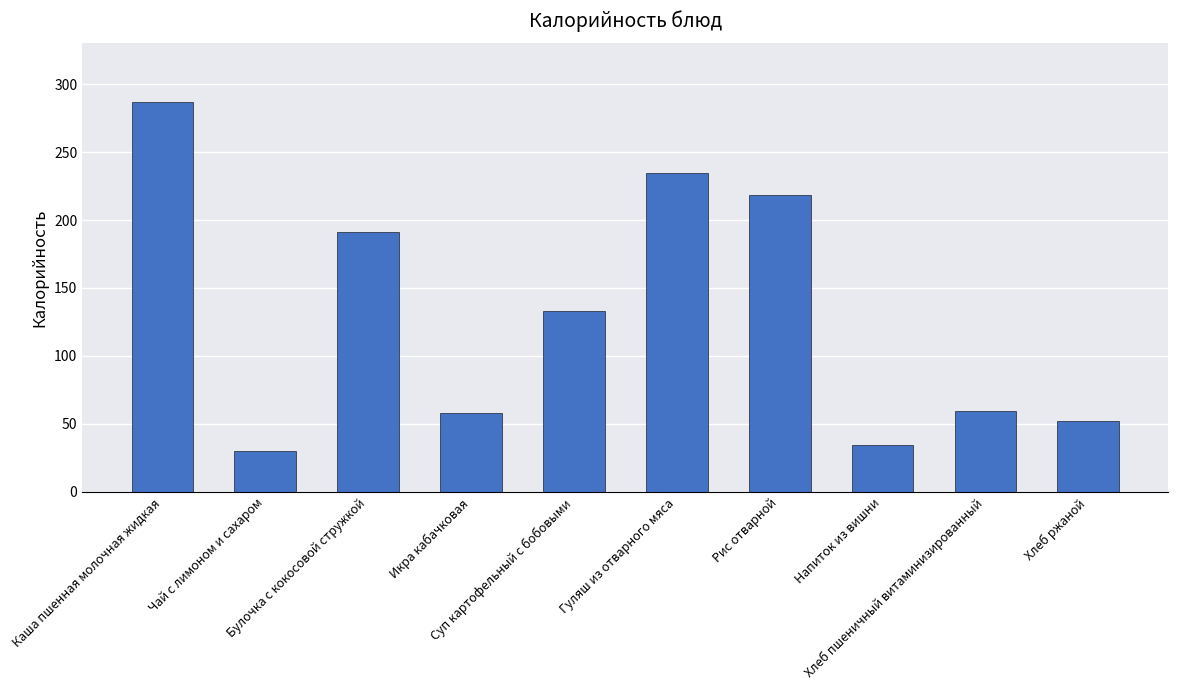

Is it true that the value at Каша пшенная молочная жидкая is 199.4?

False